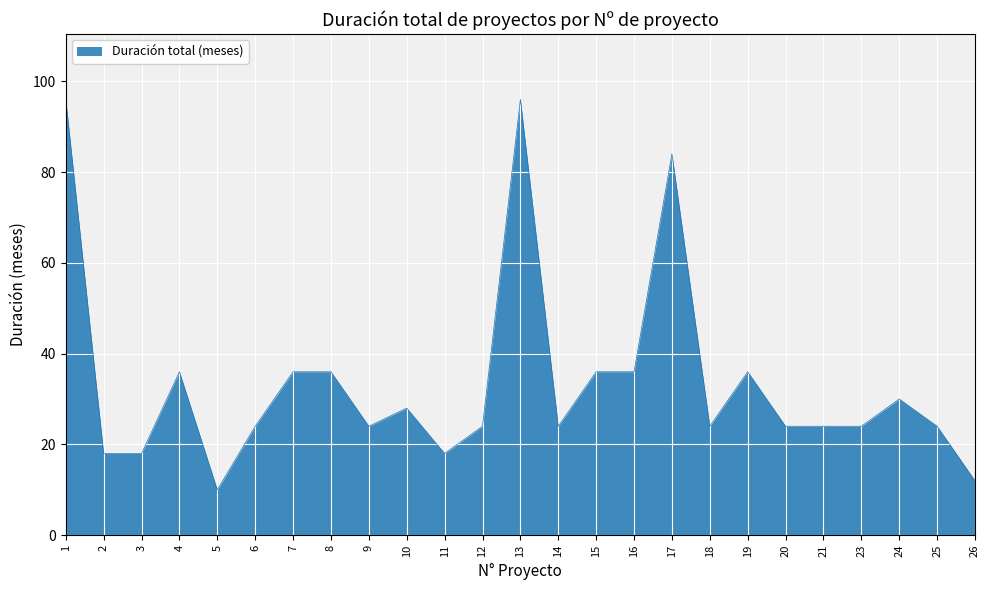

What is the difference between the maximum and minimum values?

86